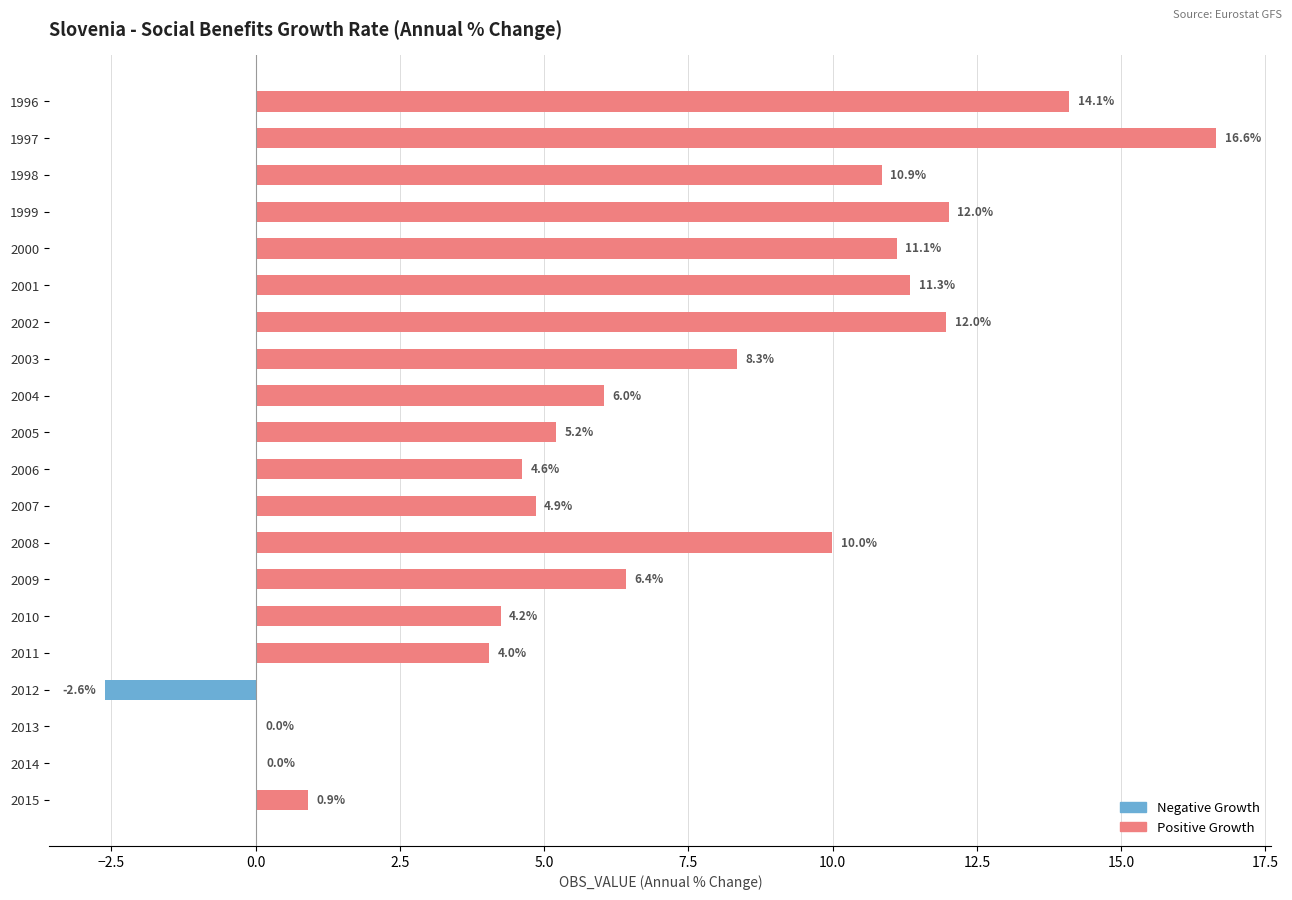

What is the average value of the Positive Growth series?

7.1